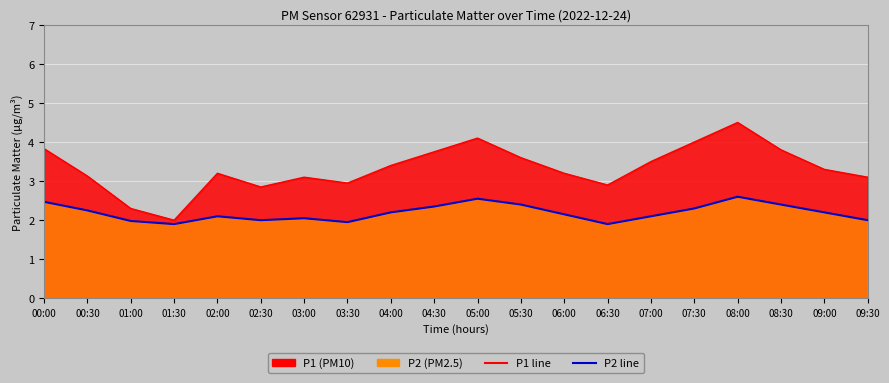

True or false: P2 and P1 cross at least once.

False